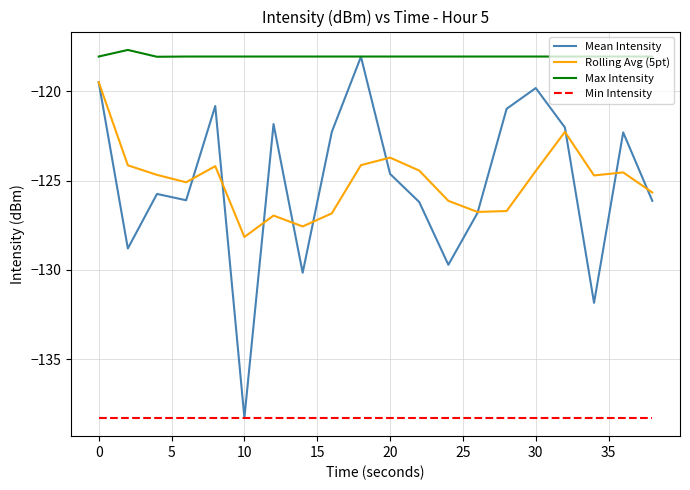

Which series has the largest total across all categories?

Max Intensity